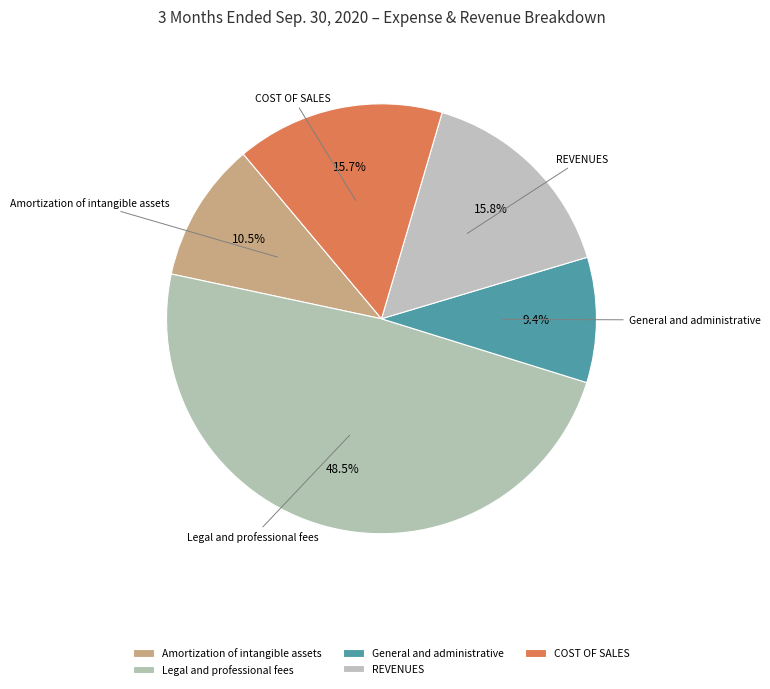

To the nearest percent, what is the difference between the largest and smallest slice percentages?

39%